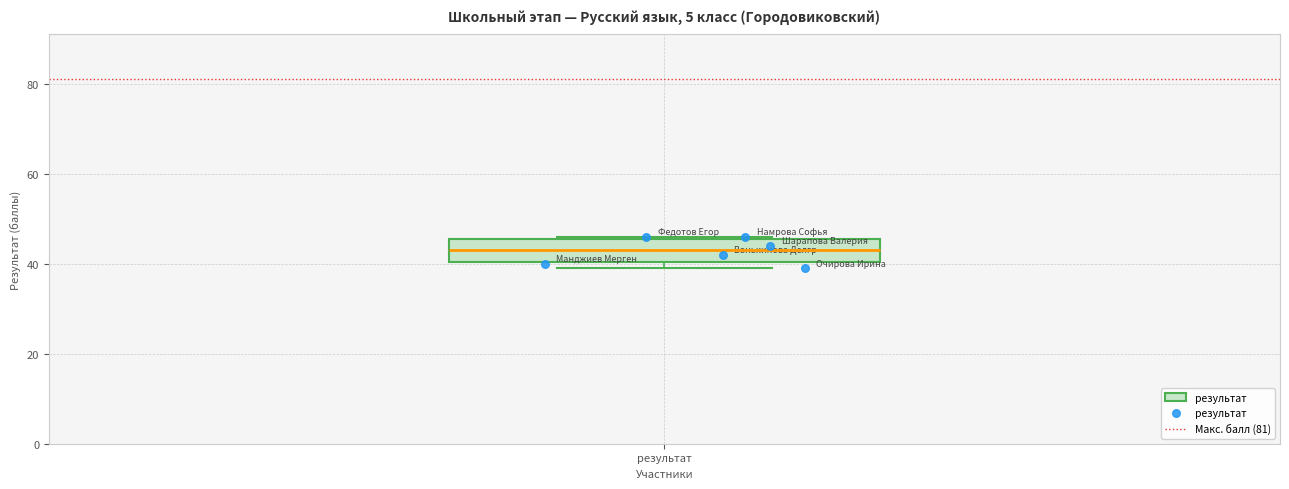

Transcribe this box plot: give where the median line is, the range the box spans, and where the two whiskers end, as read against the y-axis. The values are not printed on the chart, so give them approximately, as read against the axis.

median 44, box 40 to 46, whiskers 40 (just below the box's lower edge) to 46